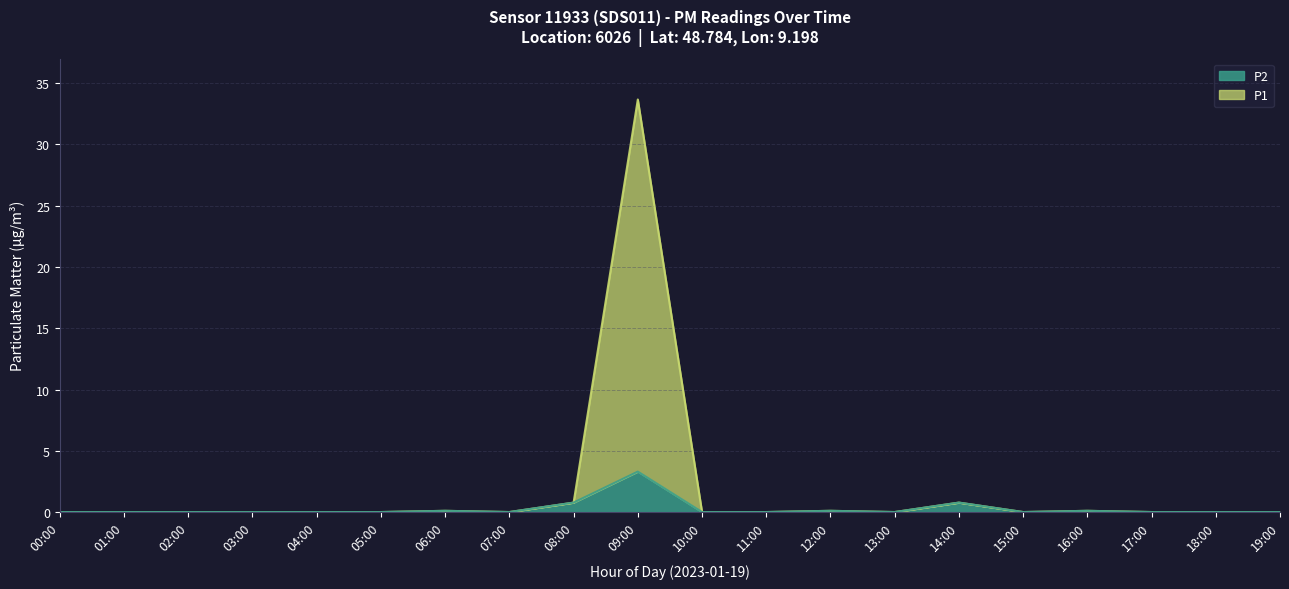

Where is the first local minimum for P2?

07:00